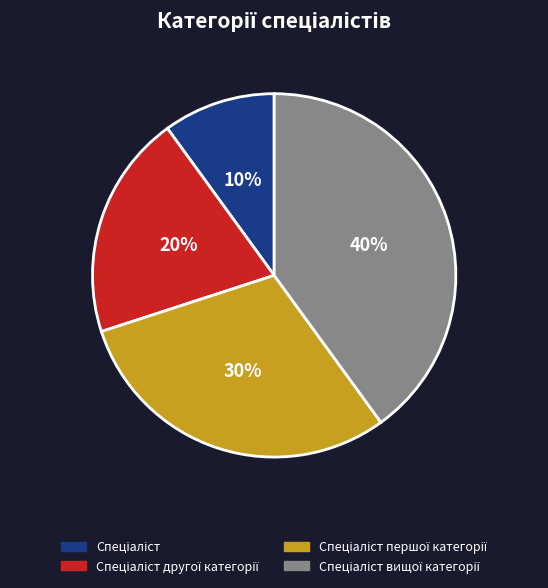

To the nearest percent, what is the average slice percentage?

25%